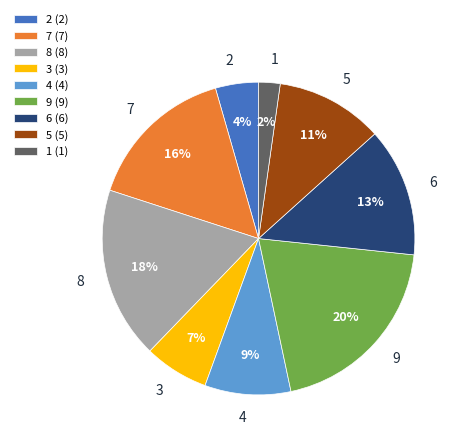

Is there a majority slice in this chart?

No